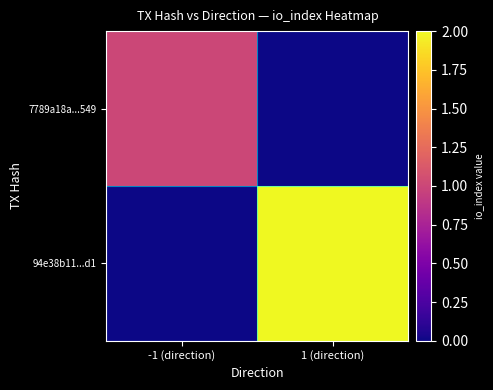

Which series has the largest total across all categories?

94e38b11...d1